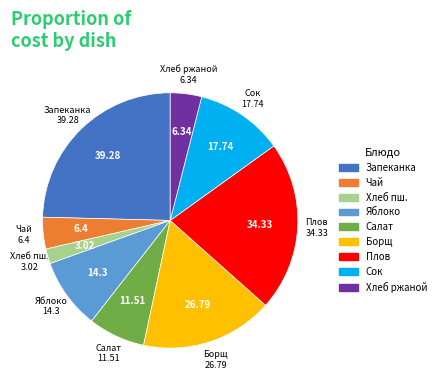

Is there a majority slice in this chart?

No